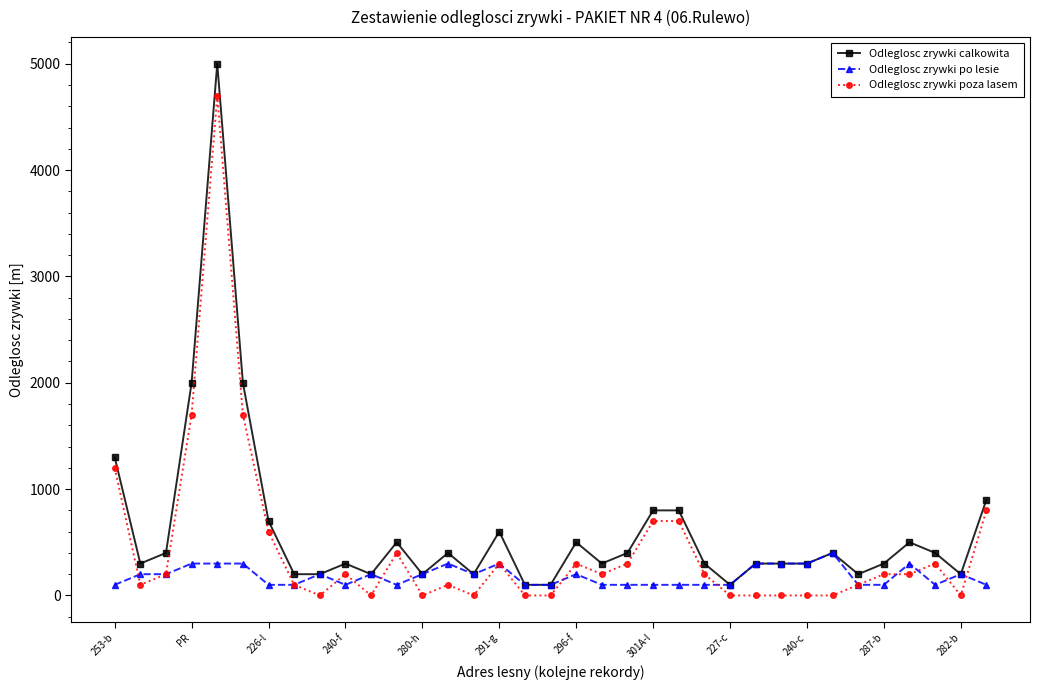

What is the sum of all Odleglosc zrywki po lesie values?

6400